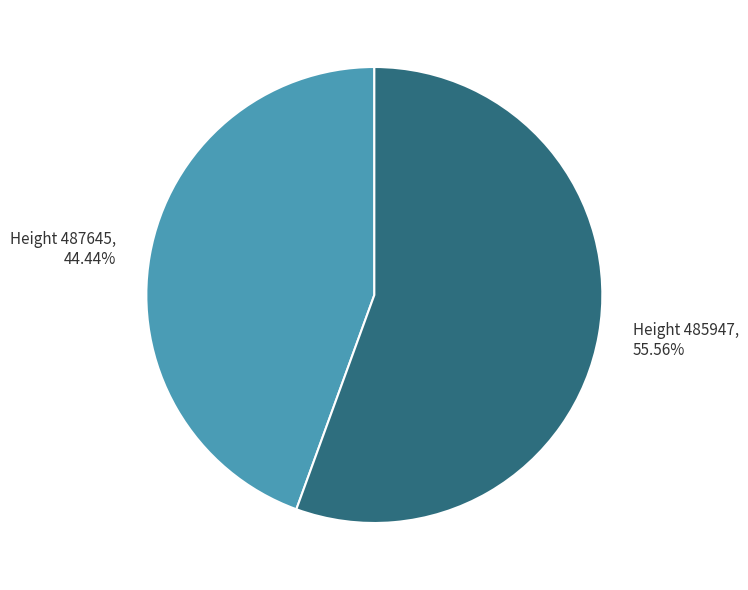

Is it true that Height 485947 is 56% of the pie?

True